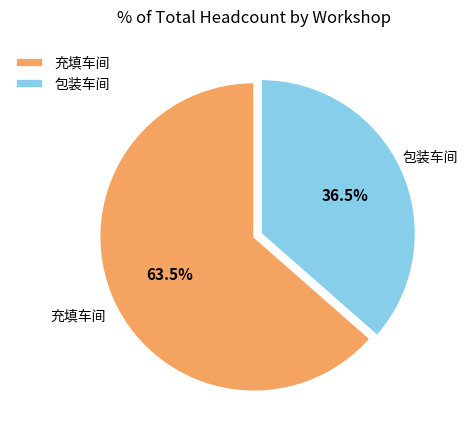

Which has a higher value, 包装车间 or 充填车间?

充填车间